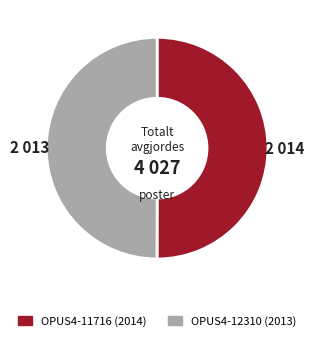

What is the ratio of the value at OPUS4-12310 to the value at OPUS4-11716?

1.0